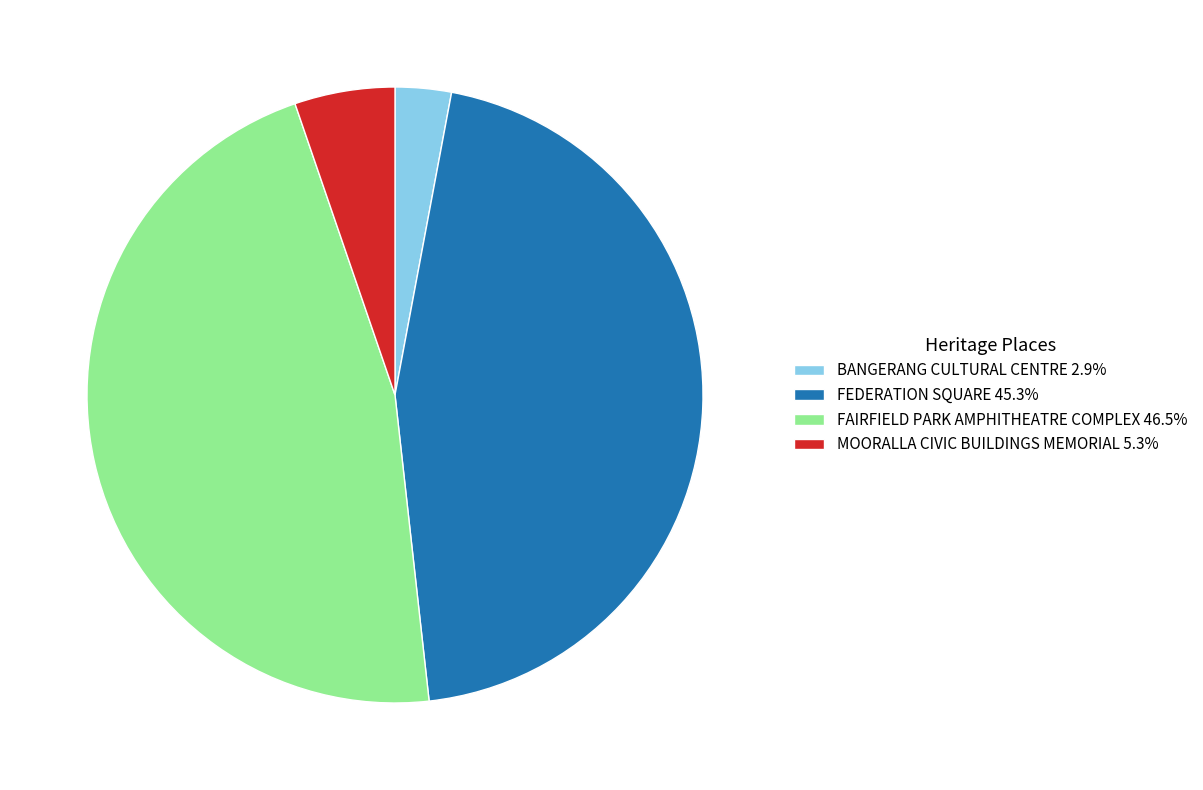

Is the sum of FAIRFIELD PARK AMPHITHEATRE COMPLEX 46.5% and BANGERANG CULTURAL CENTRE 2.9% greater than half?

No